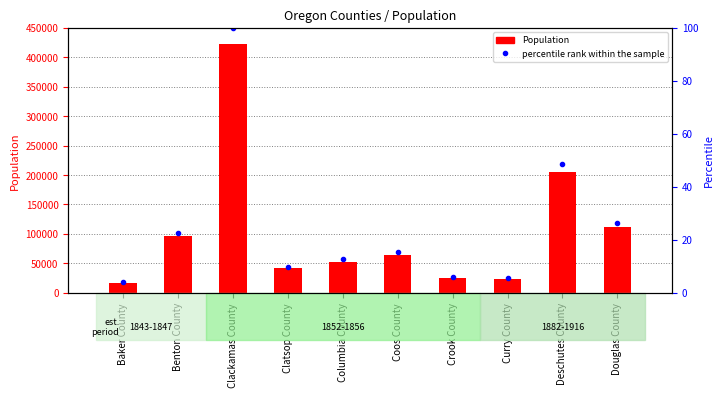

Rank the series by their maximum value, from lowest to highest.

percentile rank within the sample, Population